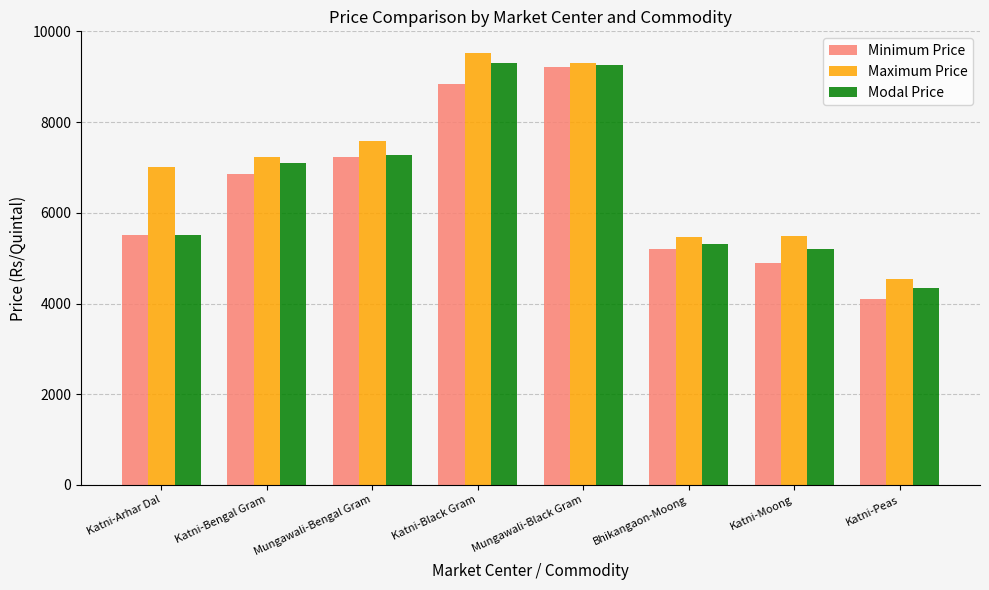

How many values in the Modal Price series are below 7100?

4